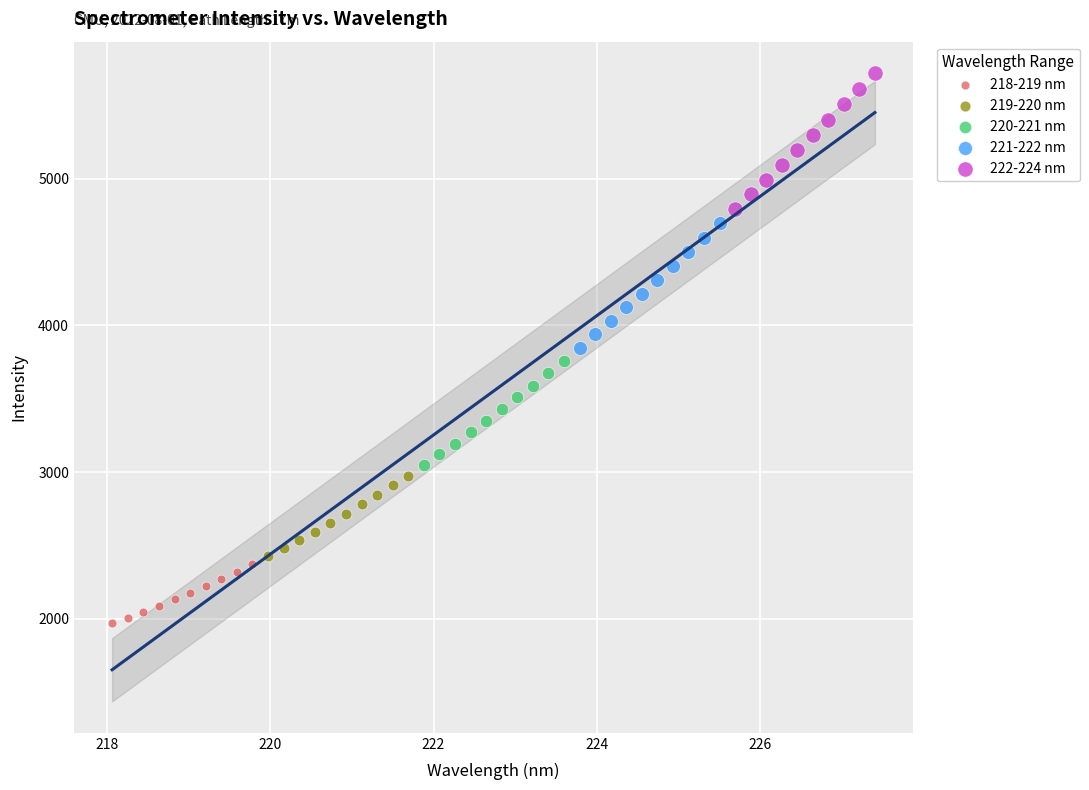

What are all the series names shown in the legend?

218-219 nm, 219-220 nm, 220-221 nm, 221-222 nm, 222-224 nm